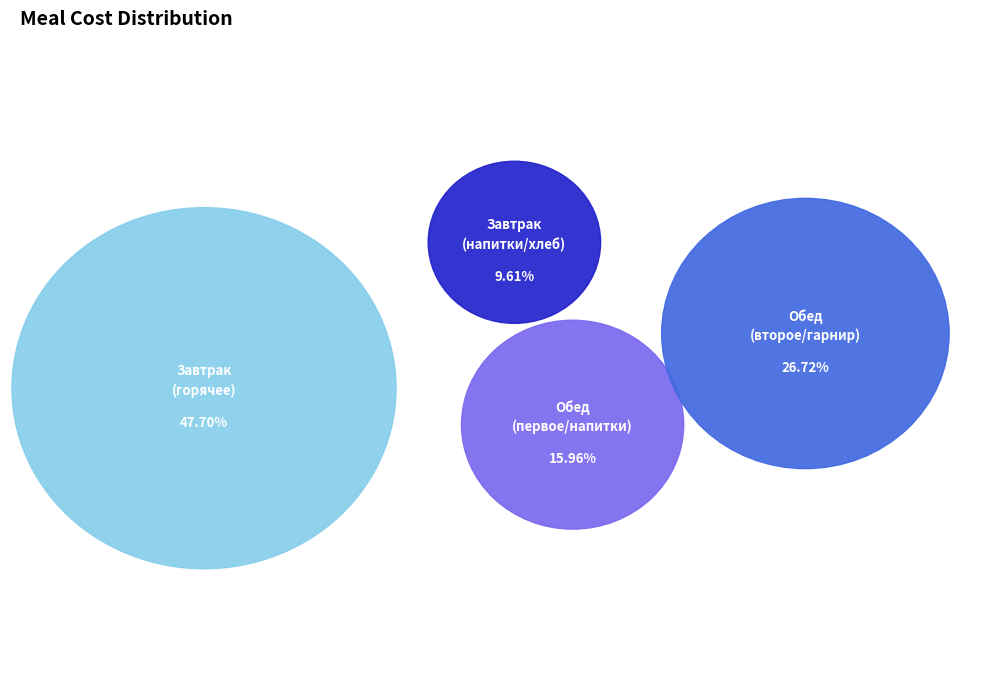

Between Хлеб пшеничный (завтрак) and Суп картофельный, which is larger?

Суп картофельный